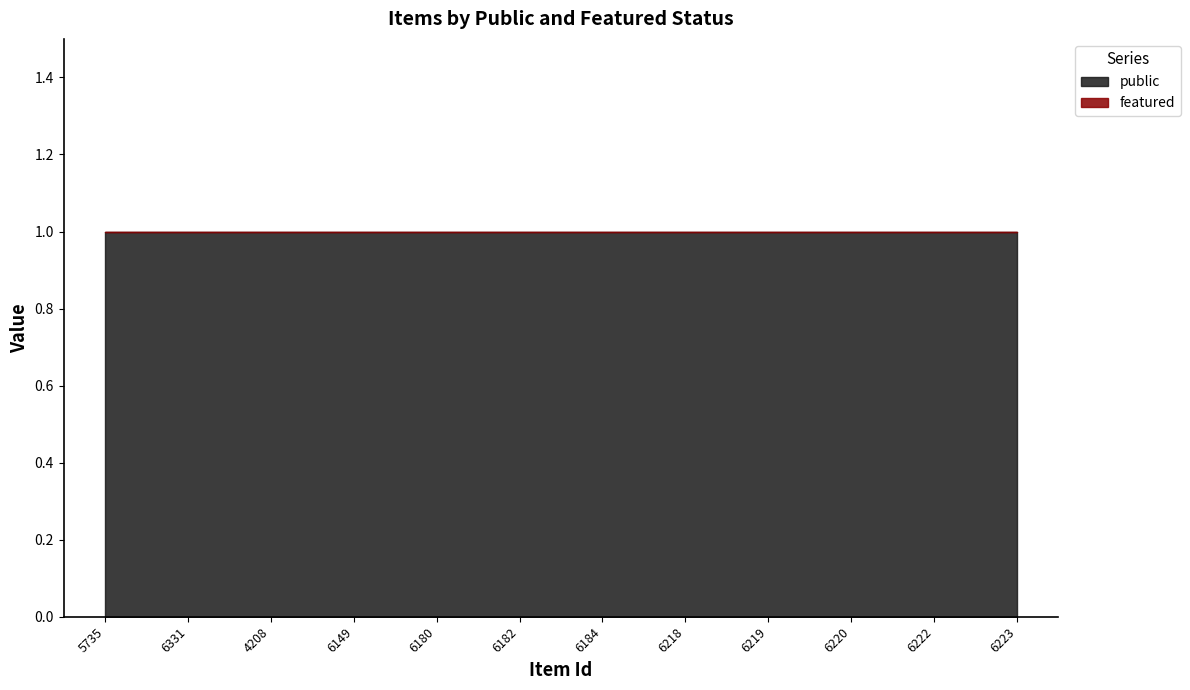

How many data points does each series have?

12